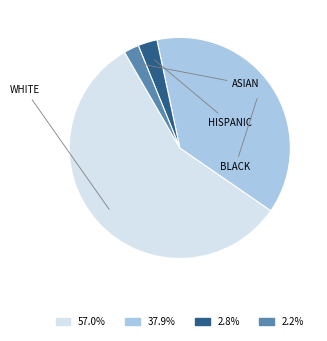

Approximately how many times larger is the value at 37.9% compared to 57.0%?

0.7